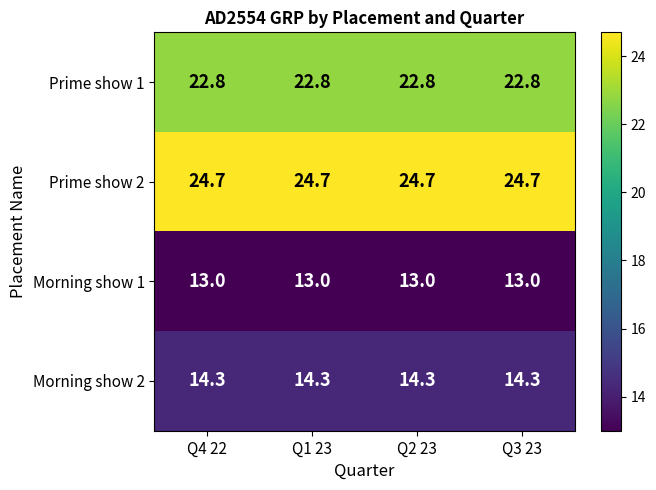

What is the spread (max minus min) of values at Q4 22?

11.7